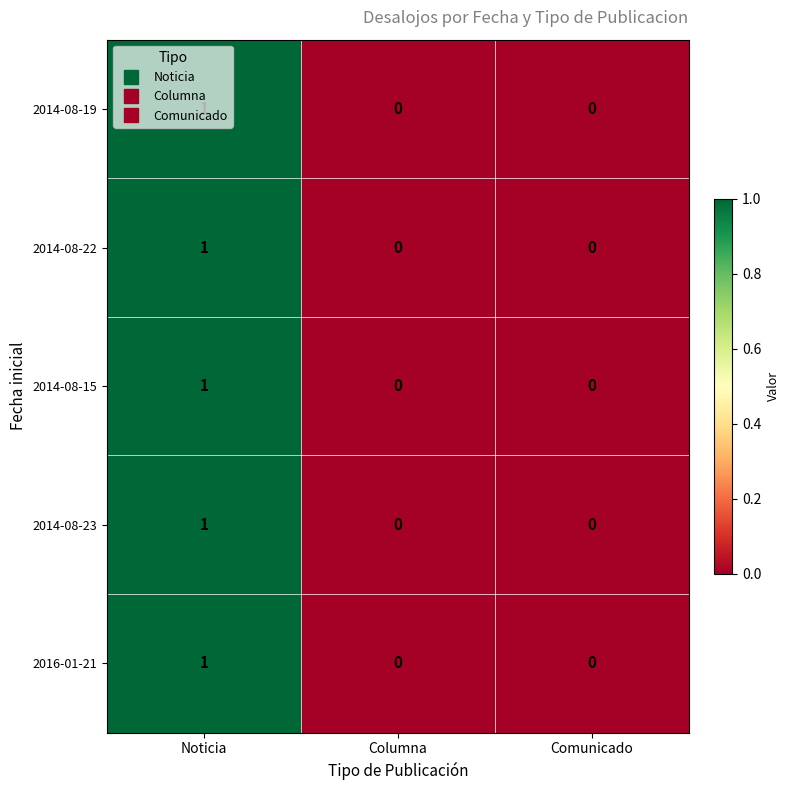

Is it true that 2016-01-21 equals 0 at Noticia?

False